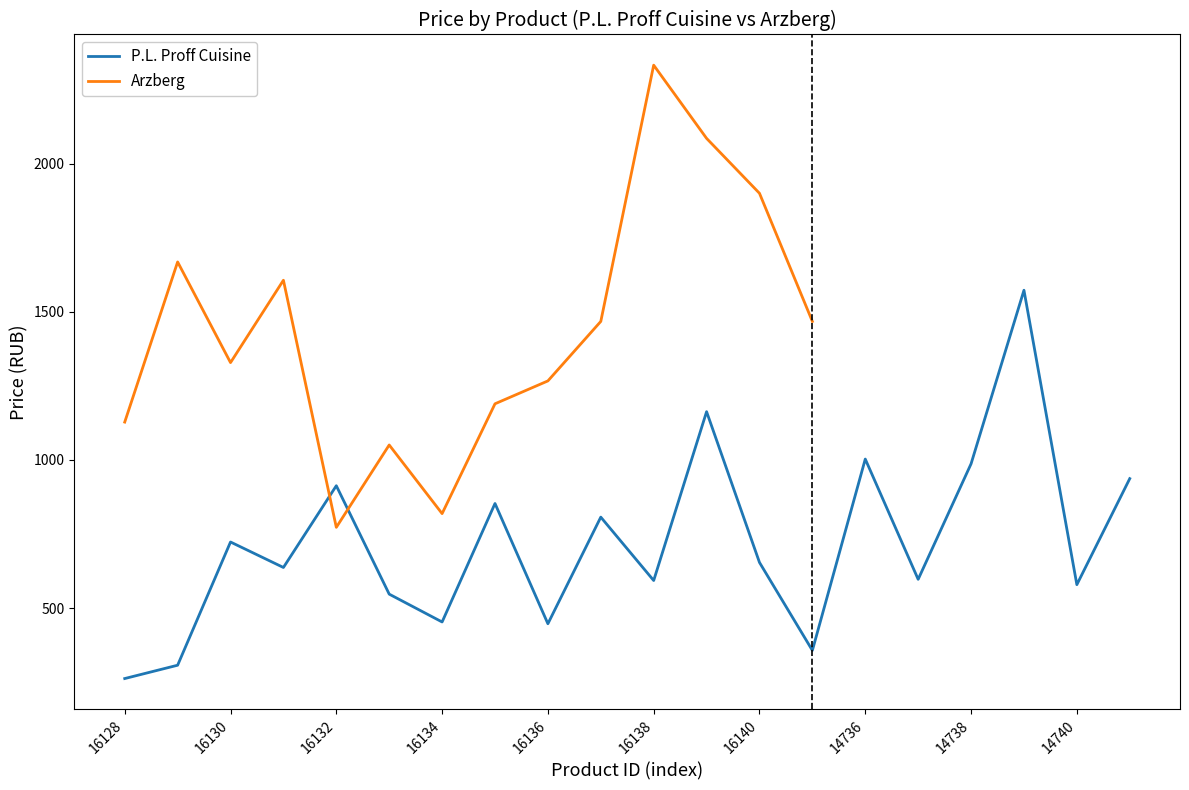

Count the number of categories in the chart.

20